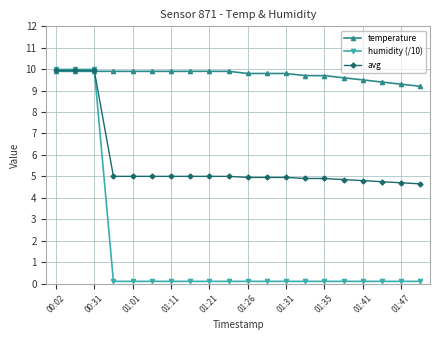

What is the greatest value displayed?

10.0